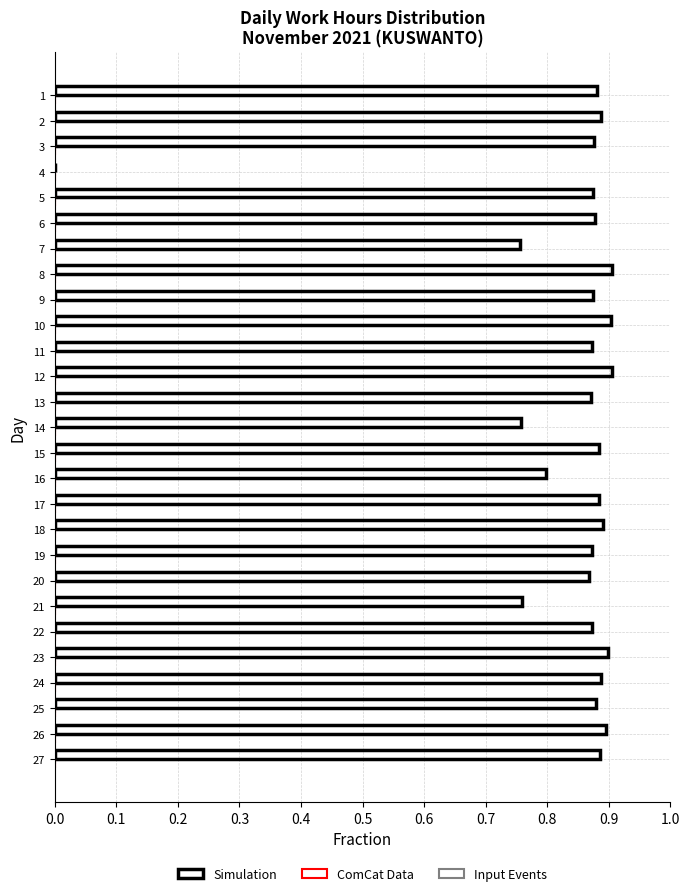

Are the bars horizontal?

Yes